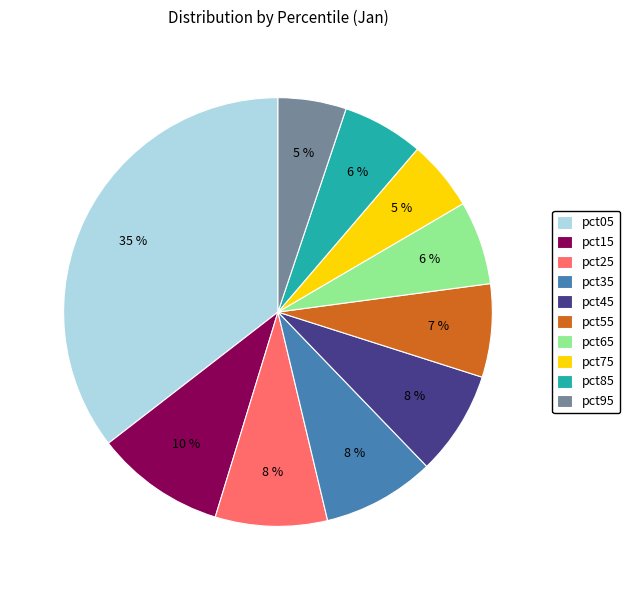

Is pct45 the majority of the pie?

No